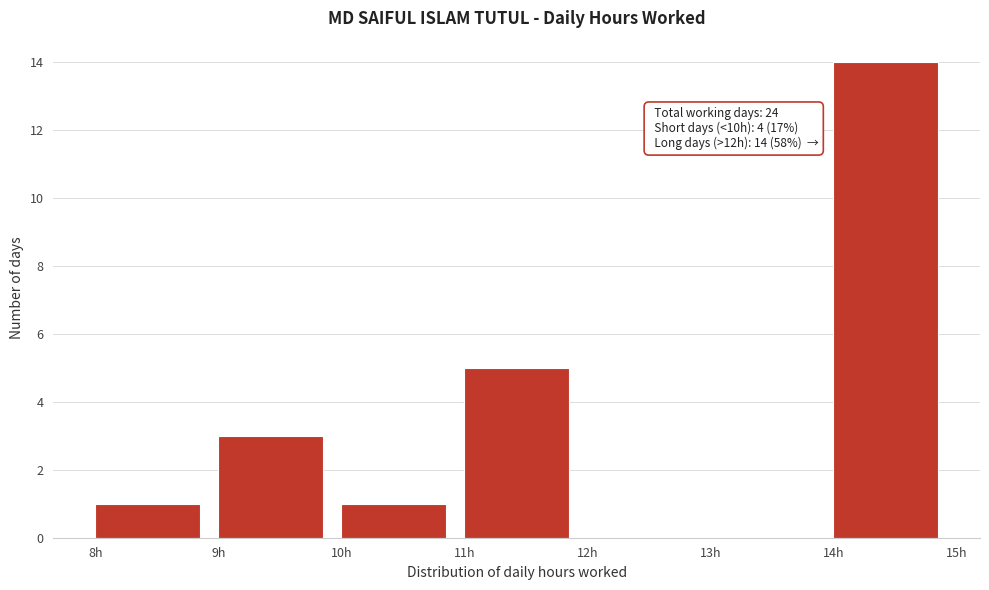

Over which range of the x-axis is the bar tallest?

14 to 15